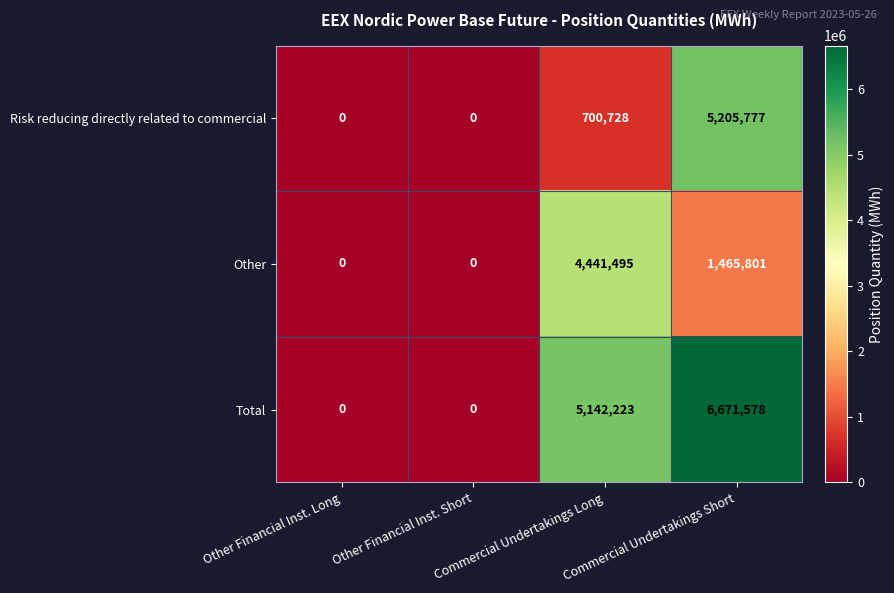

Rank the series at Commercial Undertakings Short from highest to lowest value.

Total, Risk reducing directly related to commercial, Other